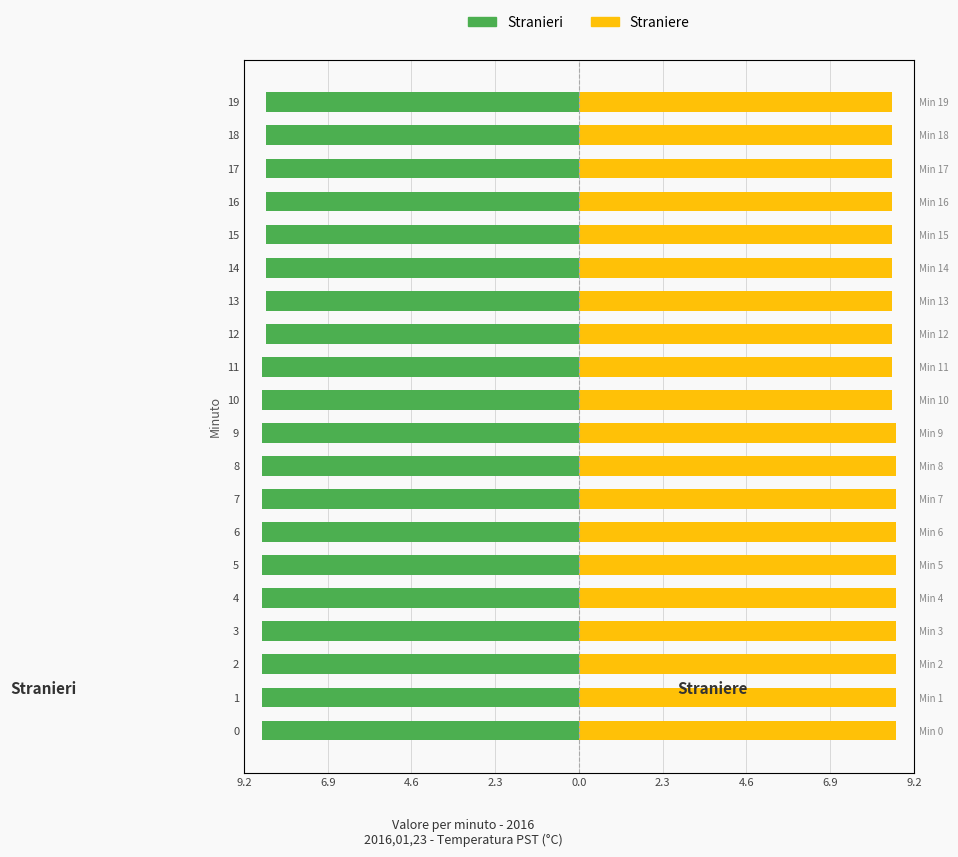

Between 4 and 18, which series saw the biggest shift?

Stranieri